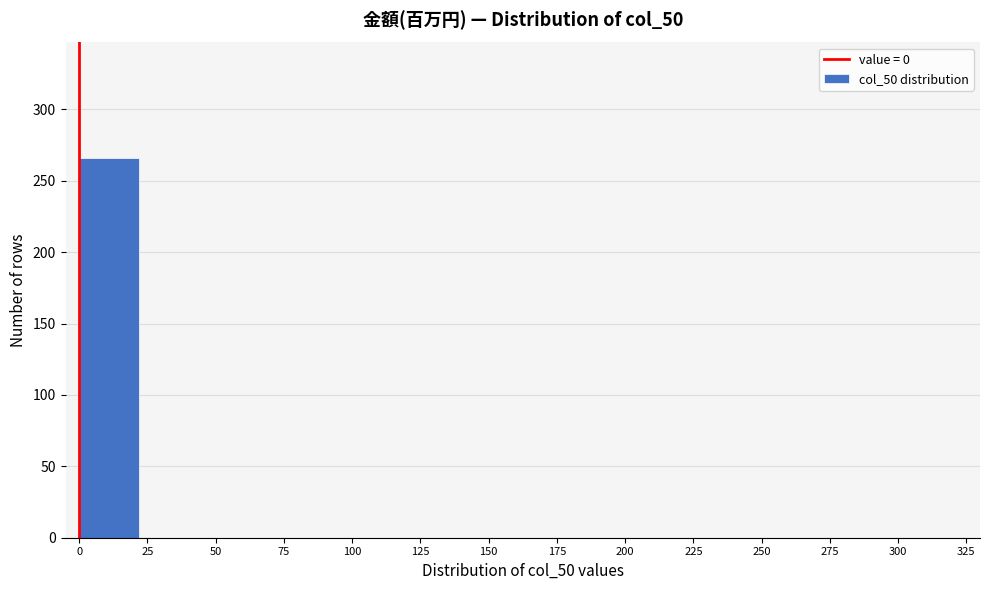

Reading left to right, list every bar in this chart as the range it spans on the x-axis followed by its height. Neither the bar edges nor the heights are printed on the chart, so give them approximately, as read against the axes.

0 to 25: 265
25 to 45: 0
45 to 70: 0
70 to 95: 0
95 to 115: 0
115 to 140: 0
140 to 165: 0
165 to 185: 0
185 to 210: 0
210 to 230: 0
230 to 255: 0
255 to 280: 0
280 to 300: 0
300 to 325: 0